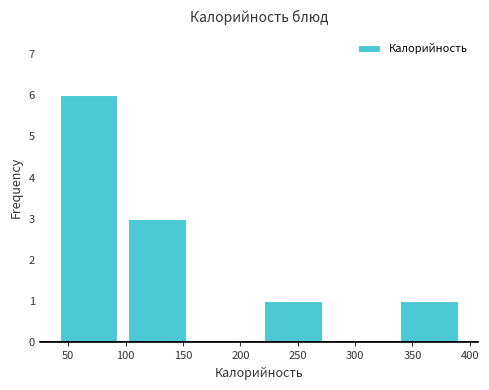

Which range on the x-axis has the tallest bar?

40 to 95